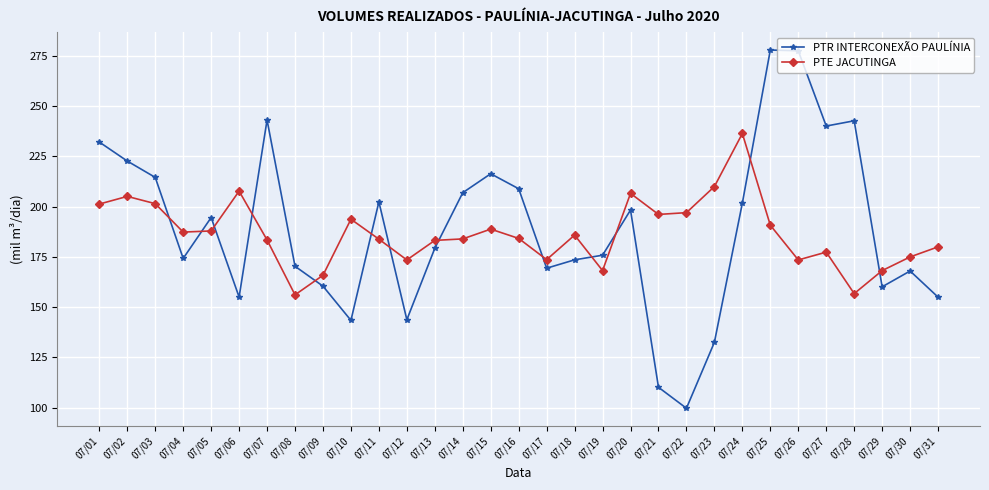

What is the value of the PTE JACUTINGA point at the 18th from the left?

185.9